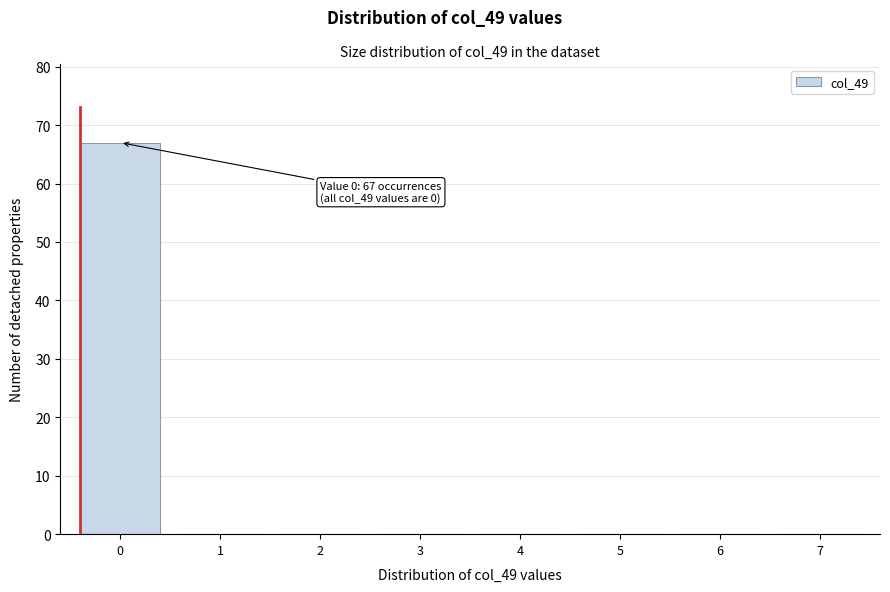

Reading left to right, extract all data points from this chart.

0=67	1=0	2=0	3=0	4=0	5=0	6=0	7=0